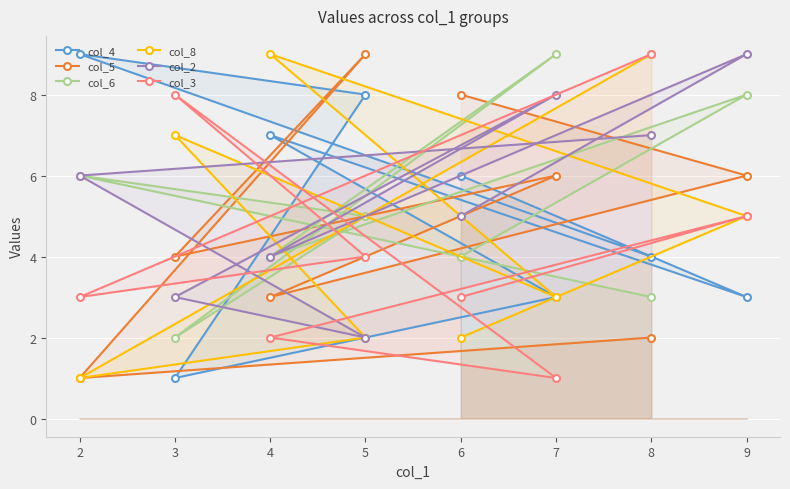

What is the value of the col_6 point at the 7th from the left?

3